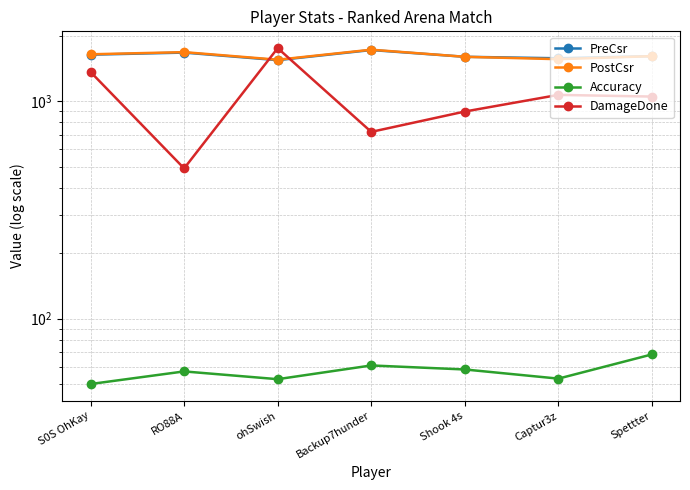

True or false: DamageDone has more than 1 interior local peaks.

True